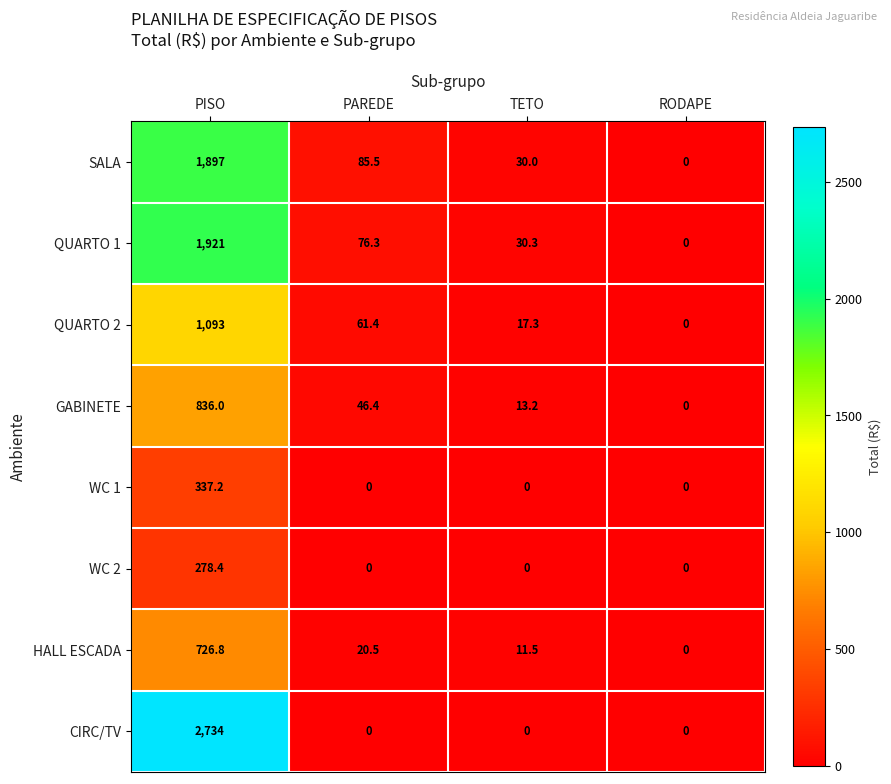

What is the greatest value displayed?

2734.0